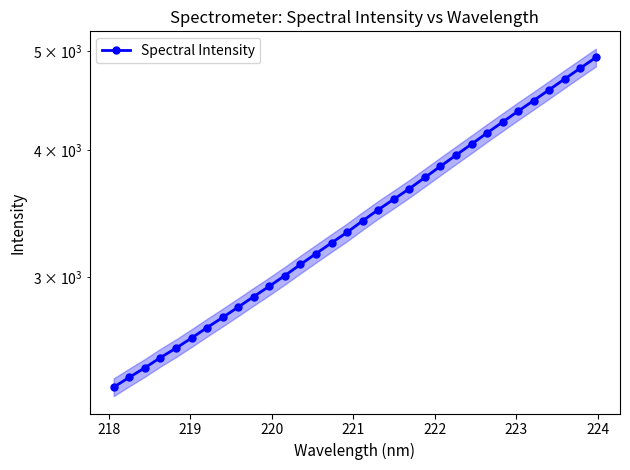

Does the chart have visible grid lines?

No